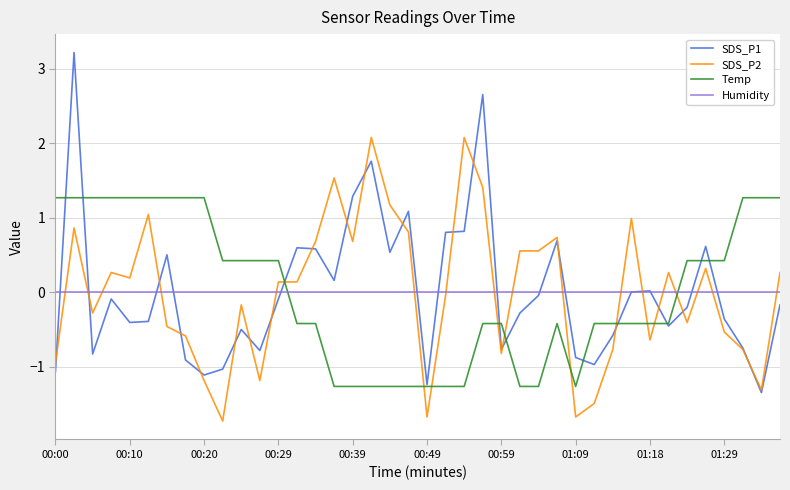

How many intersections are there between Humidity and Temp?

2